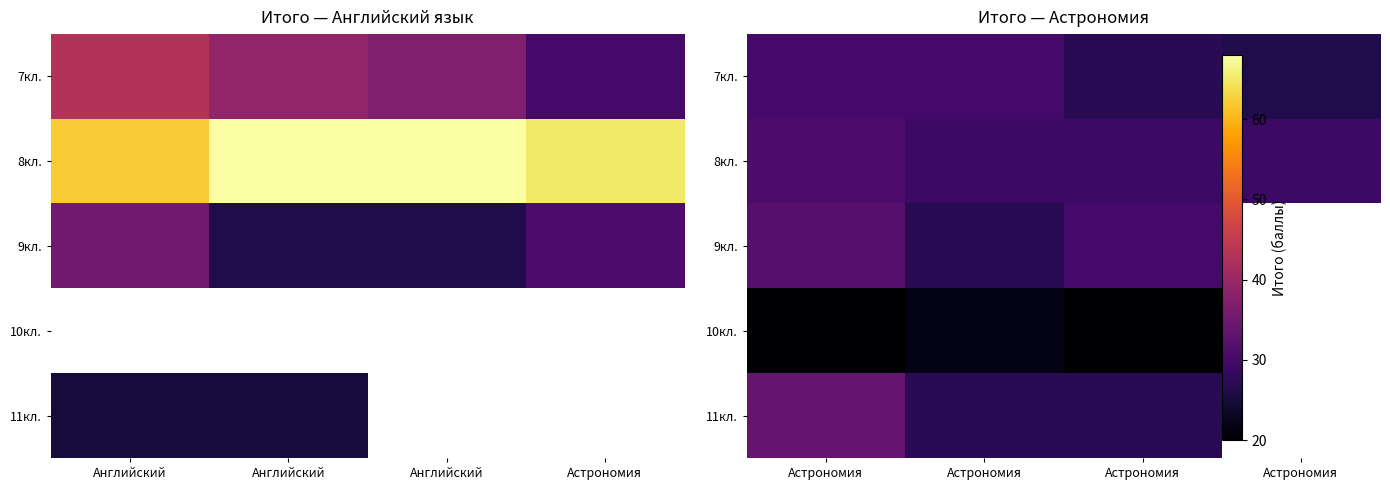

How many data points does each series have?

4